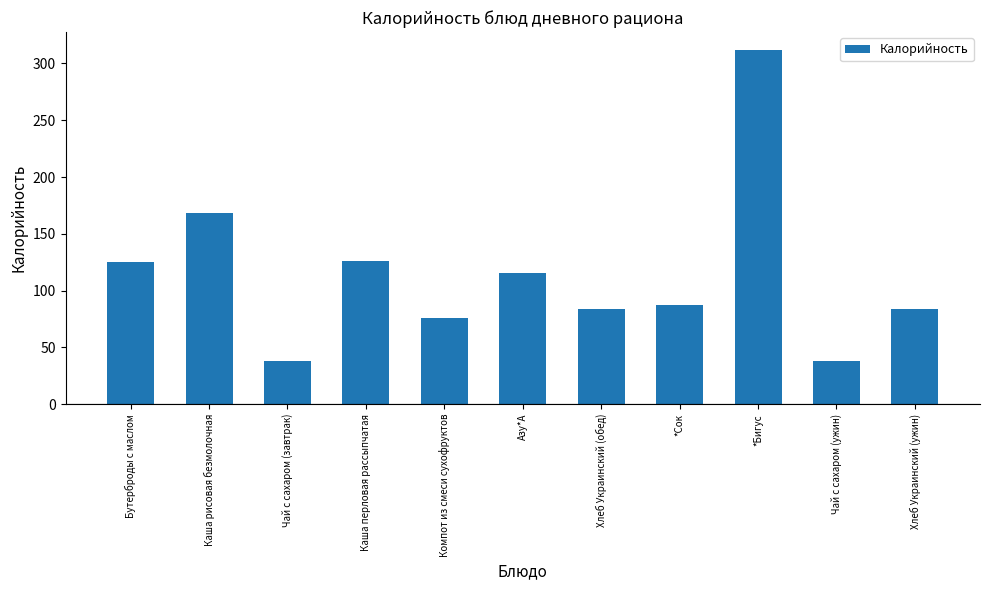

How many distinct data groups are displayed?

1